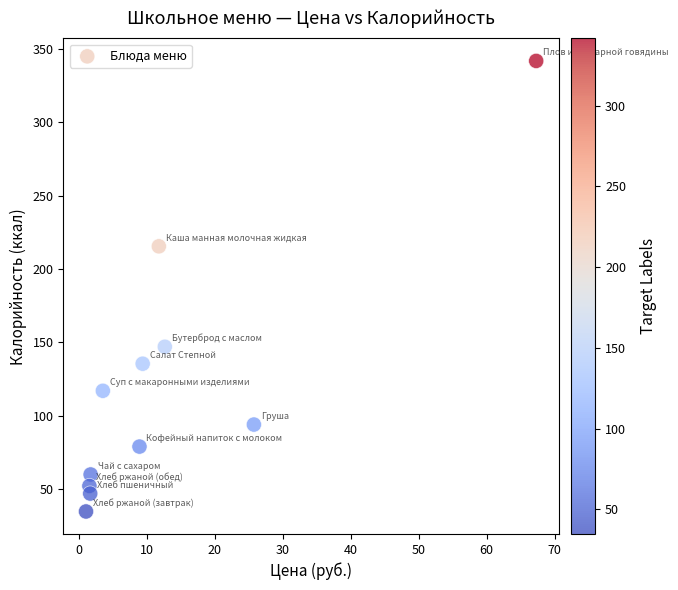

What is the average Y value?

120.3